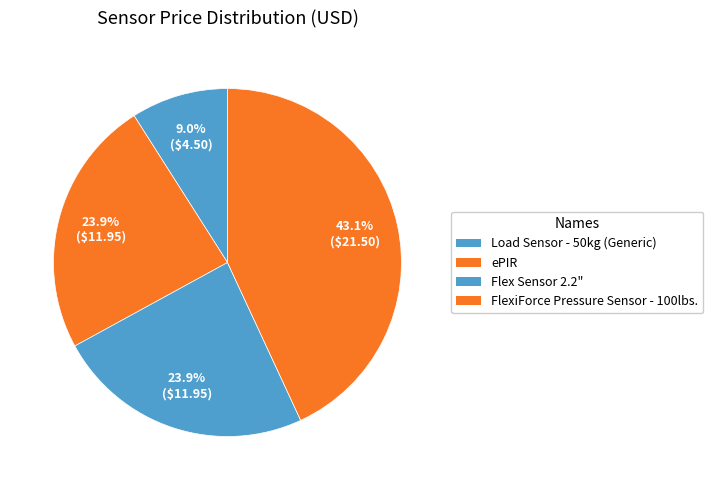

Is it true that Load Sensor - 50kg (Generic) is 9% of the pie?

True